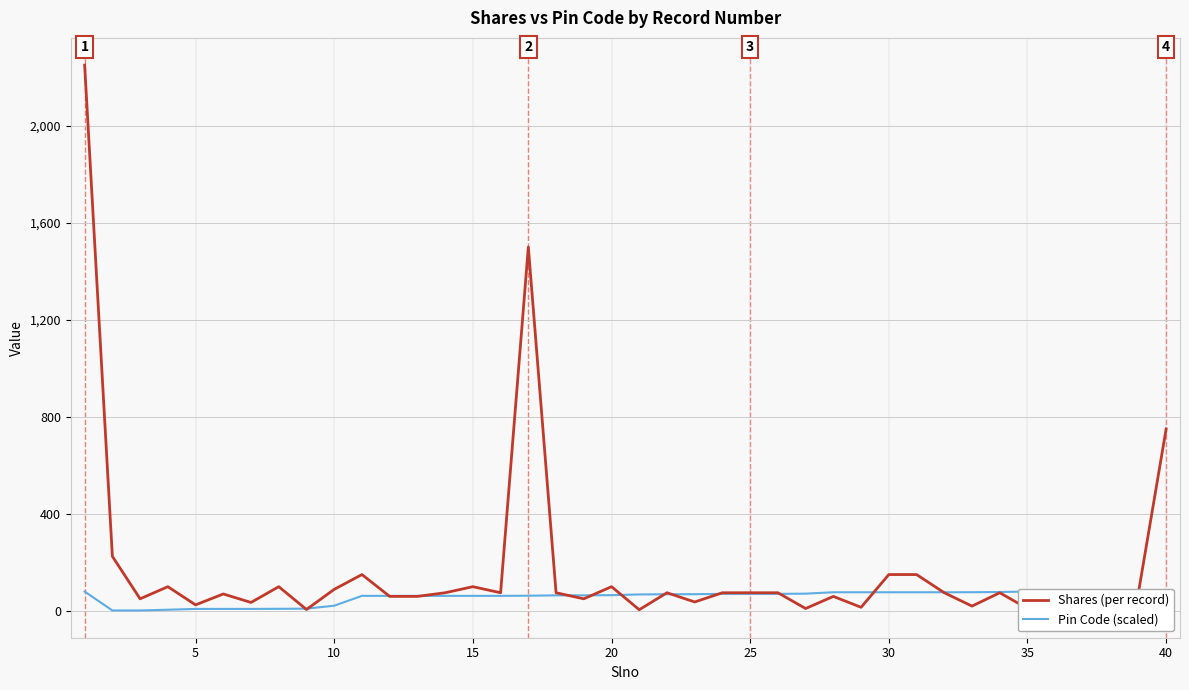

Which series has the widest spread of values?

Shares (per record)